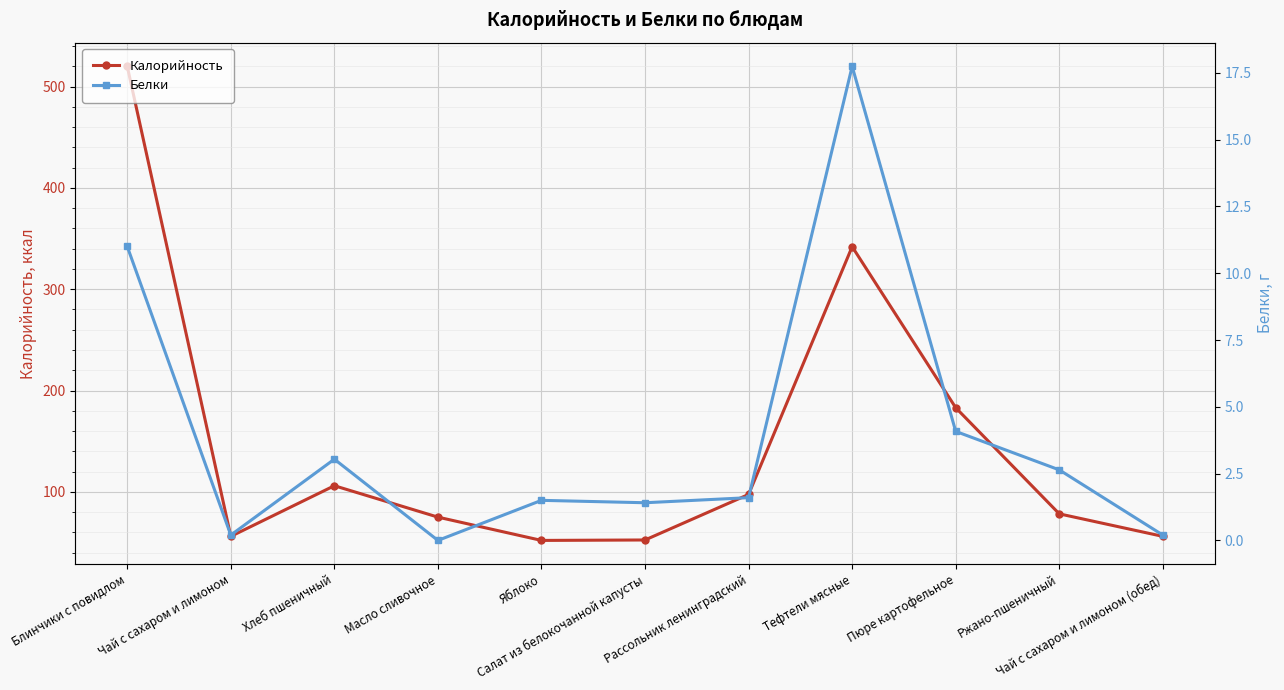

What is the spread (max minus min) of values at Пюре картофельное?

178.9